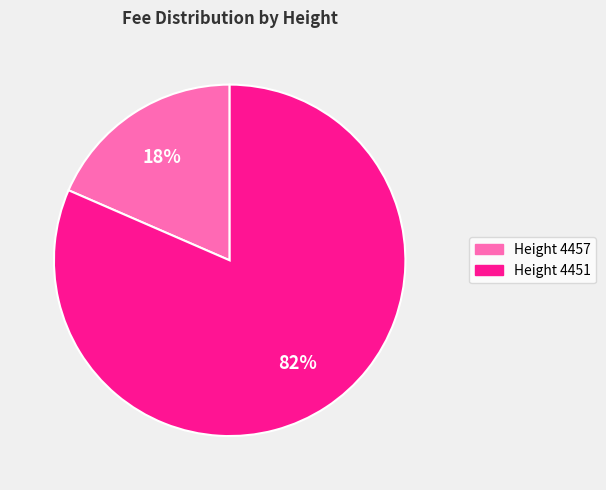

Which slice is the smallest?

Height 4457